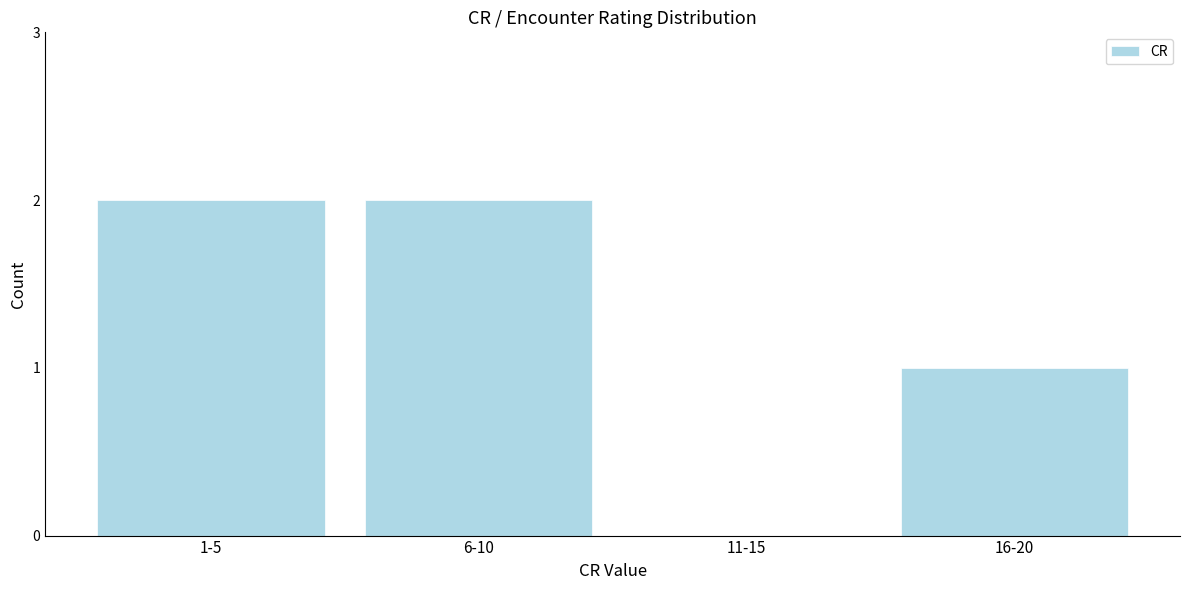

Reading right to left, transcribe all the data shown in this chart.

16-20=1	11-15=0	6-10=2	1-5=2